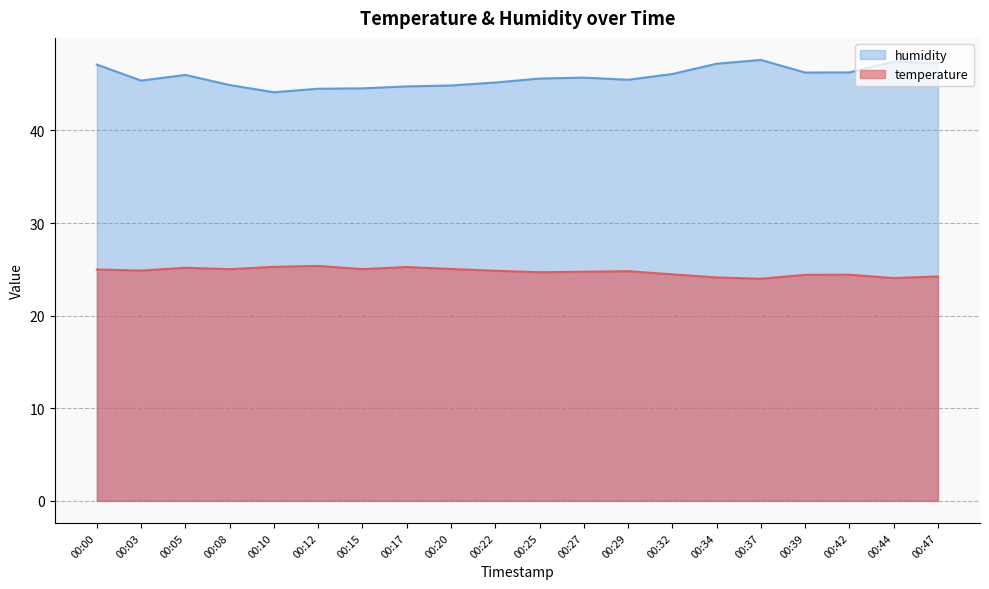

What is the sum of all temperature values?

494.8